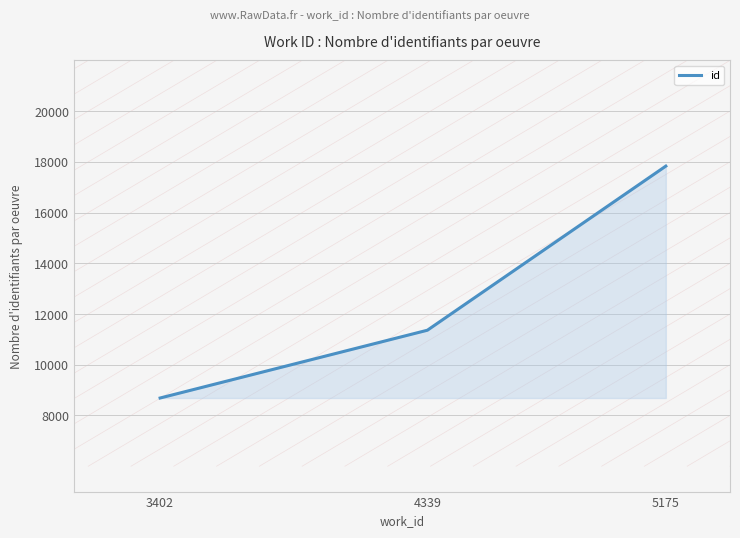

Rank the categories by value from highest to lowest.

5175, 4339, 3402